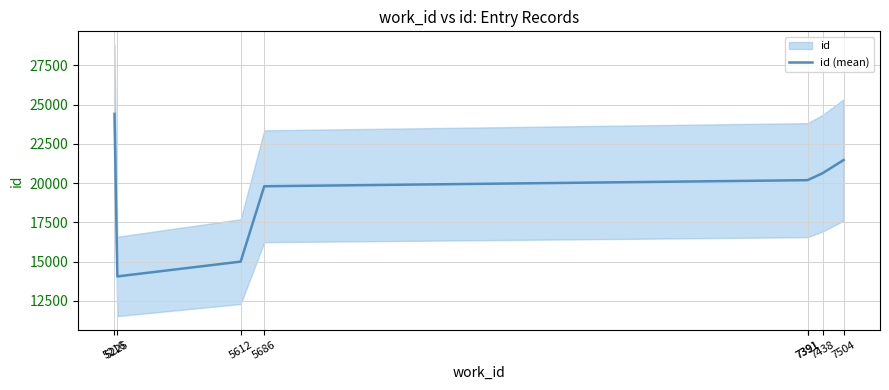

How many data points does each series have?

8